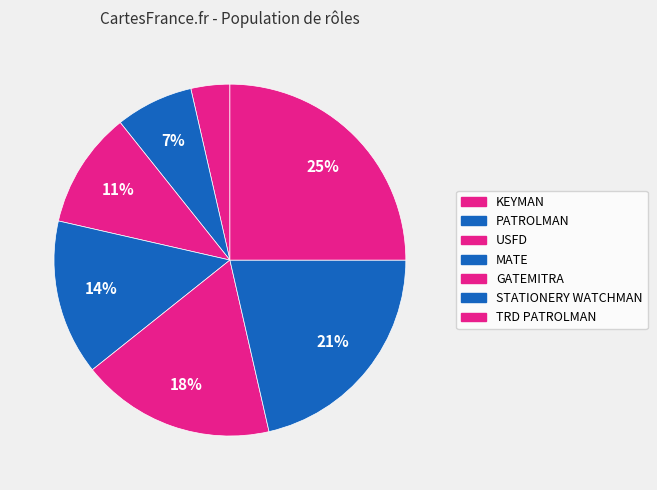

The GATEMITRA slice represents 18% of the pie. True or false?

True